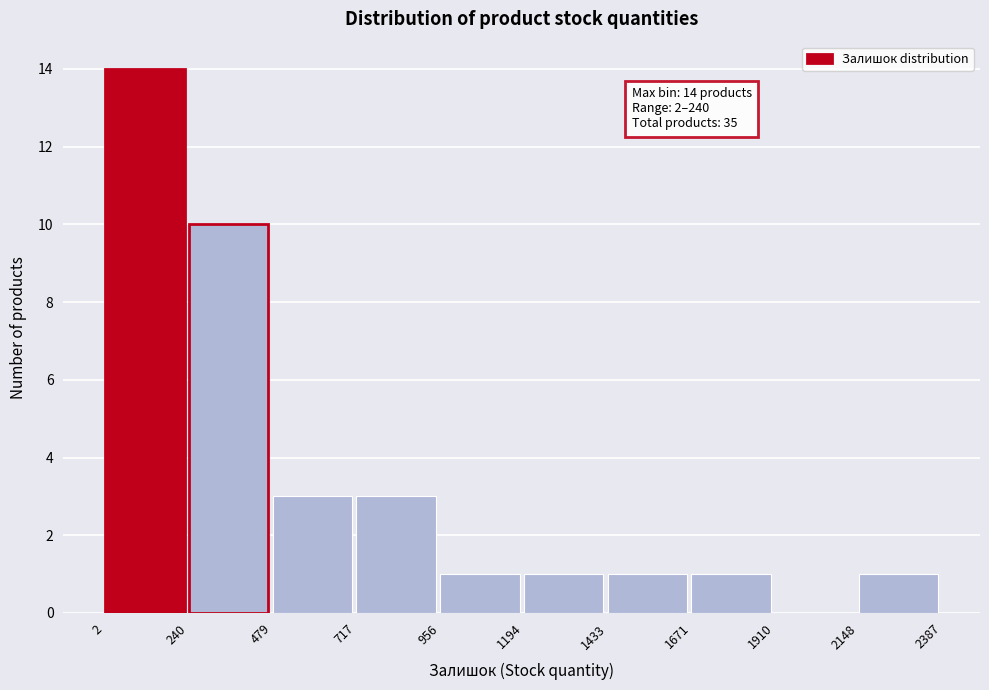

Which range on the x-axis has the tallest bar?

2 to 240